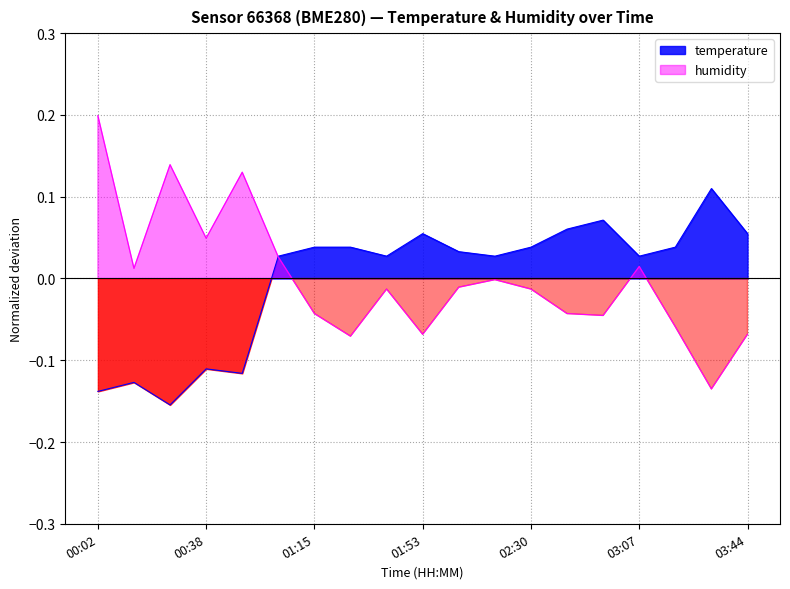

In temperature, how many points are higher than both neighbors (excluding endpoints)?

5